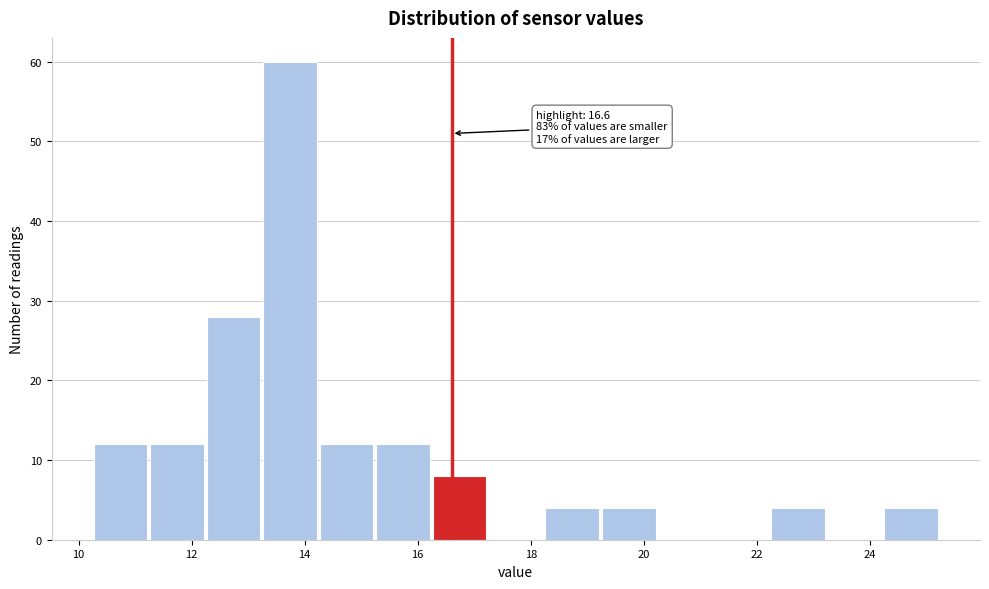

Which range on the x-axis has the tallest bar?

13.2 to 14.2